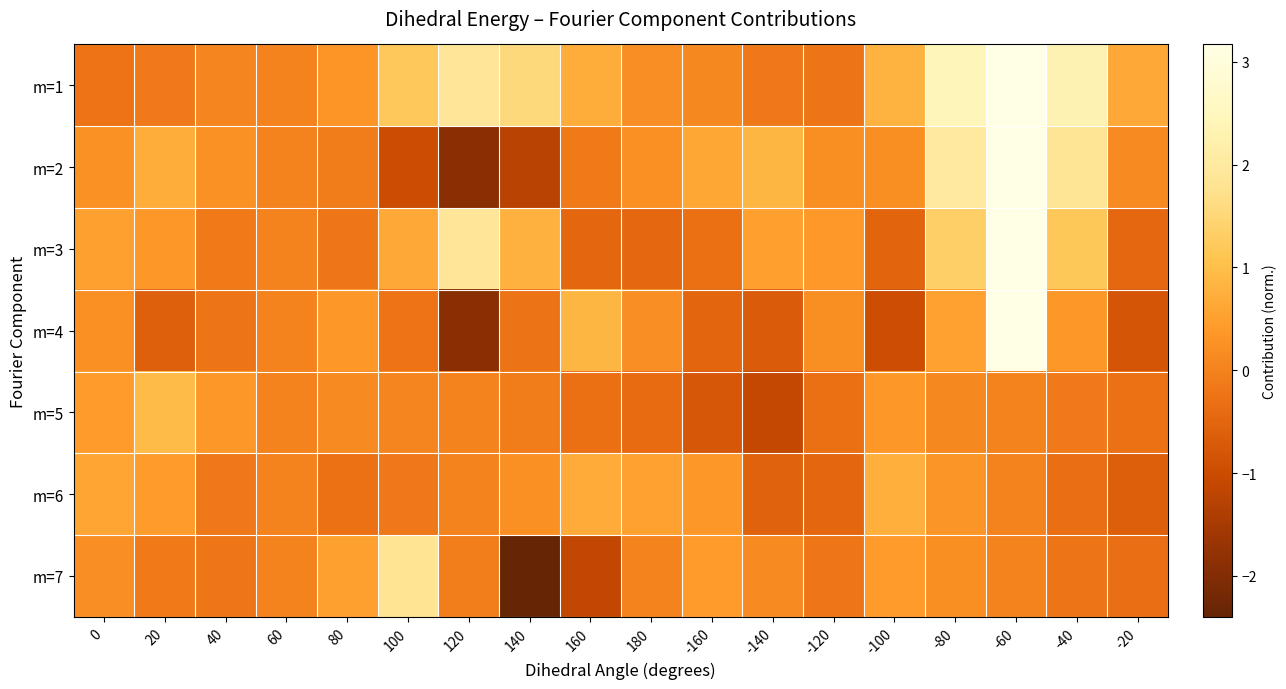

Reading left to right, extract all data points from this chart.

m=1: 0=-0.3	20=-0.1	40=0.1	60=-0.0	80=0.3	100=1.2	120=1.9	140=1.6	160=0.7	180=0.2	-160=0.1	-140=-0.2	-120=-0.2	-100=0.8	-80=2.4	-60=3.2	-40=2.3	-20=0.7
m=2: 0=0.3	20=0.7	40=0.3	60=-0.0	80=-0.1	100=-1.0	120=-1.9	140=-1.3	160=-0.1	180=0.2	-160=0.6	-140=0.9	-120=0.2	-100=0.2	-80=2.0	-60=3.2	-40=1.9	-20=0.1
m=3: 0=0.5	20=0.4	40=-0.1	60=0.0	80=-0.2	100=0.7	120=1.9	140=0.8	160=-0.5	180=-0.5	-160=-0.3	-140=0.5	-120=0.4	-100=-0.5	-80=1.3	-60=3.2	-40=1.2	-20=-0.4
m=4: 0=0.2	20=-0.6	40=-0.2	60=-0.0	80=0.4	100=-0.3	120=-1.9	140=-0.2	160=0.9	180=0.2	-160=-0.5	-140=-0.7	-120=0.2	-100=-1.0	-80=0.5	-60=3.2	-40=0.4	-20=-0.8
m=5: 0=0.4	20=0.9	40=0.3	60=-0.0	80=0.1	100=0.1	120=-0.0	140=-0.1	160=-0.3	180=-0.4	-160=-0.8	-140=-1.1	-120=-0.3	-100=0.3	-80=0.1	-60=-0.0	-40=-0.1	-20=-0.3
m=6: 0=0.6	20=0.4	40=-0.2	60=0.0	80=-0.3	100=-0.2	120=0.0	140=0.2	160=0.7	180=0.5	-160=0.4	-140=-0.6	-120=-0.5	-100=0.8	-80=0.3	-60=-0.0	-40=-0.3	-20=-0.6
m=7: 0=0.2	20=-0.1	40=-0.2	60=-0.0	80=0.5	100=1.8	120=-0.1	140=-2.4	160=-1.1	180=0.0	-160=0.4	-140=0.1	-120=-0.2	-100=0.4	-80=0.2	-60=-0.0	-40=-0.2	-20=-0.4